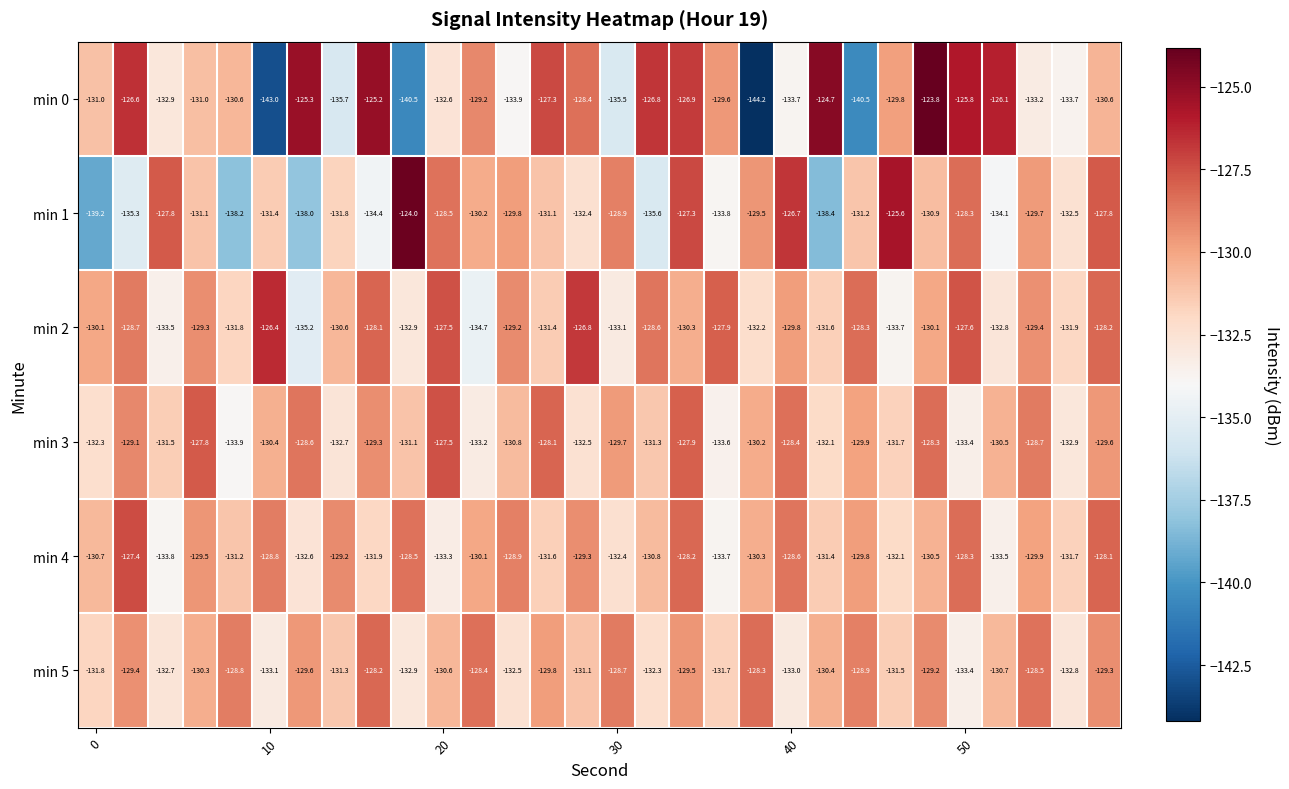

Rank the series by their maximum value, from lowest to highest.

min 5, min 3, min 4, min 2, min 1, min 0